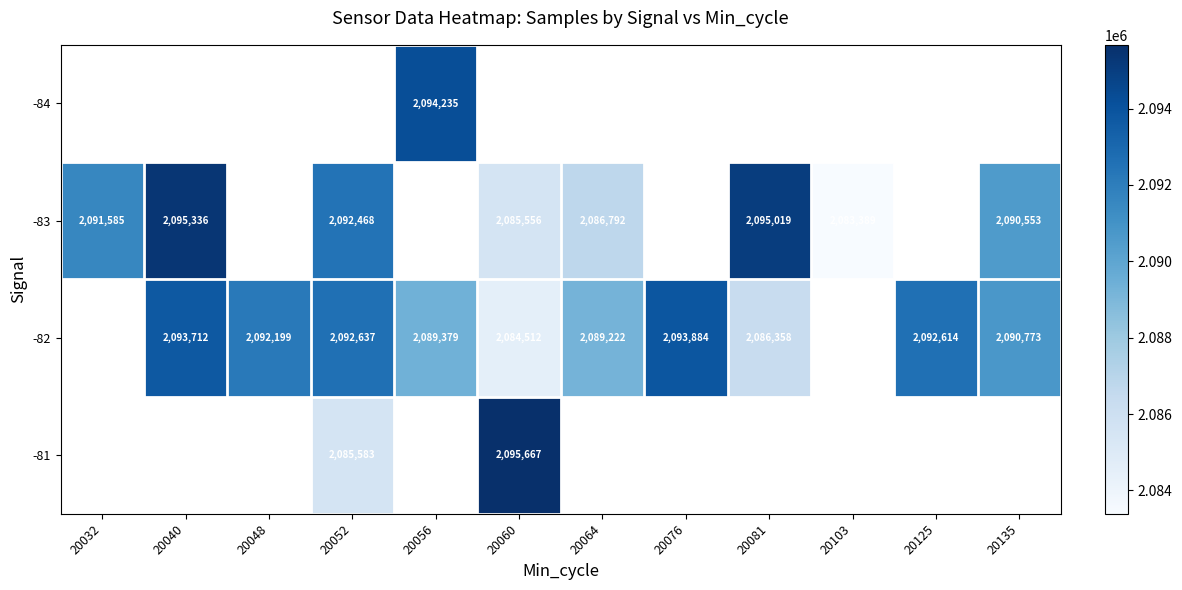

True or false: -82 has a value of 2092637 at 20052.

True